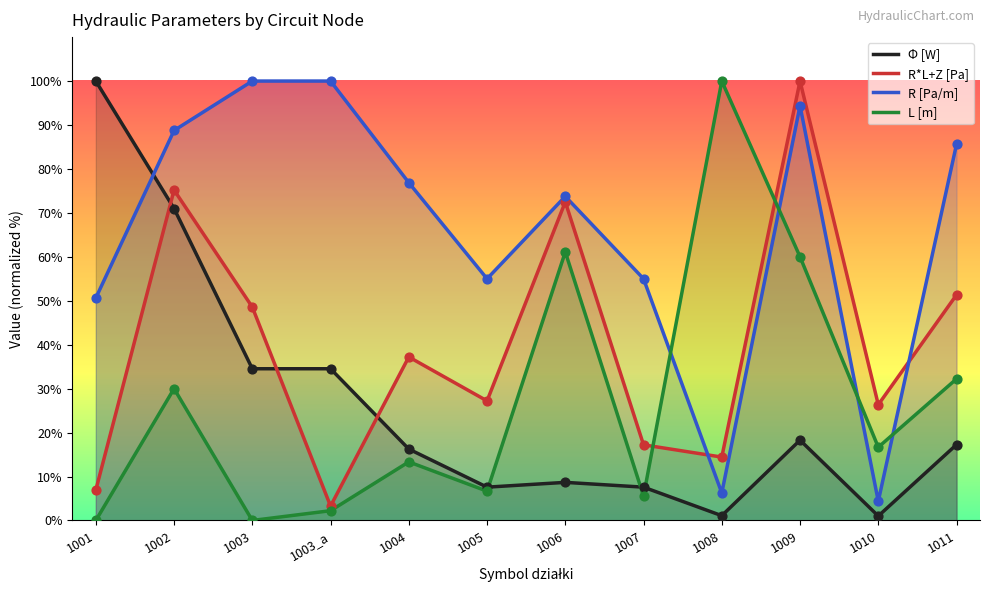

Which series contains the highest Y value?

Φ [W]